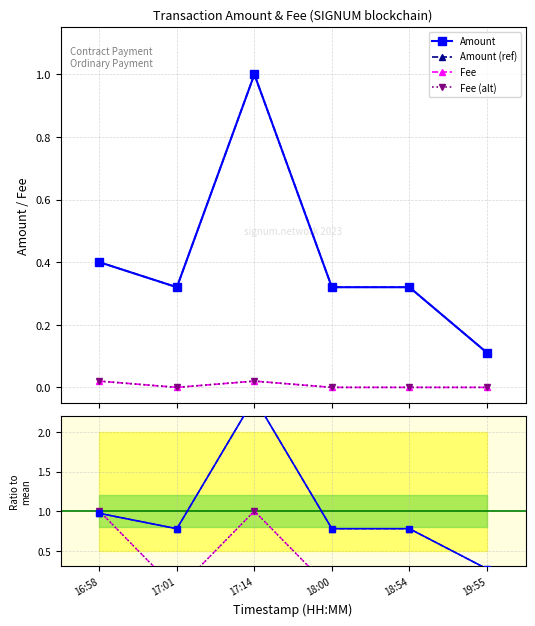

Count the Fee values in the range 0 to 1.

6